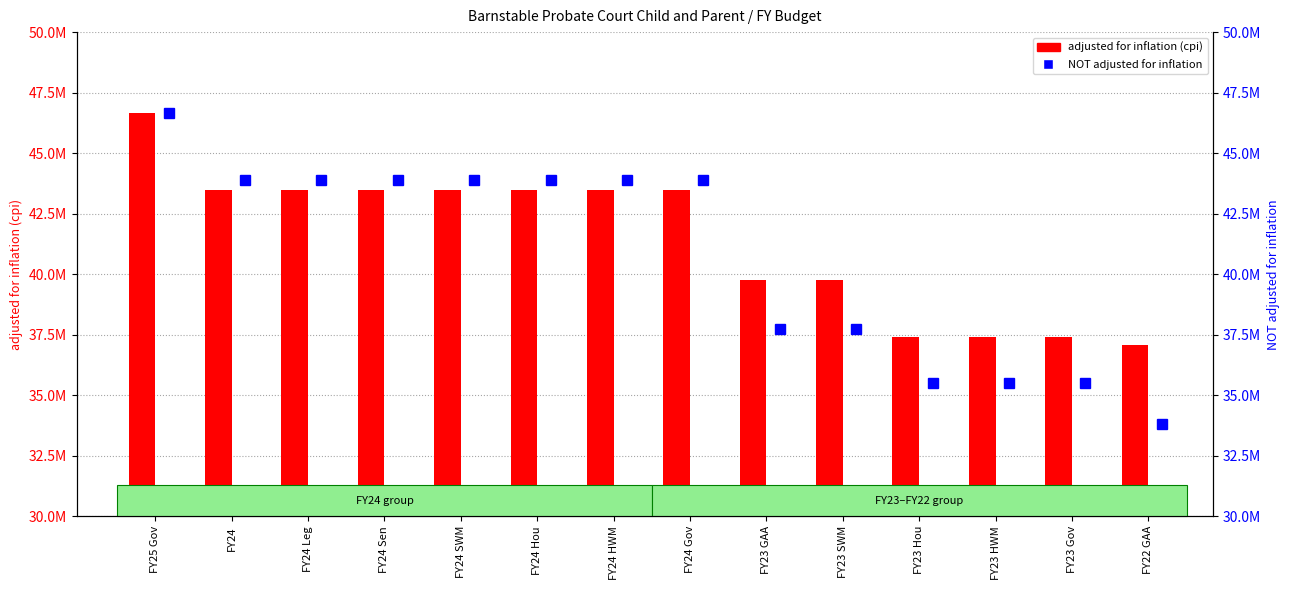

At FY23 Gov, list the series in order from largest to smallest.

adjusted for inflation (cpi), NOT adjusted for inflation